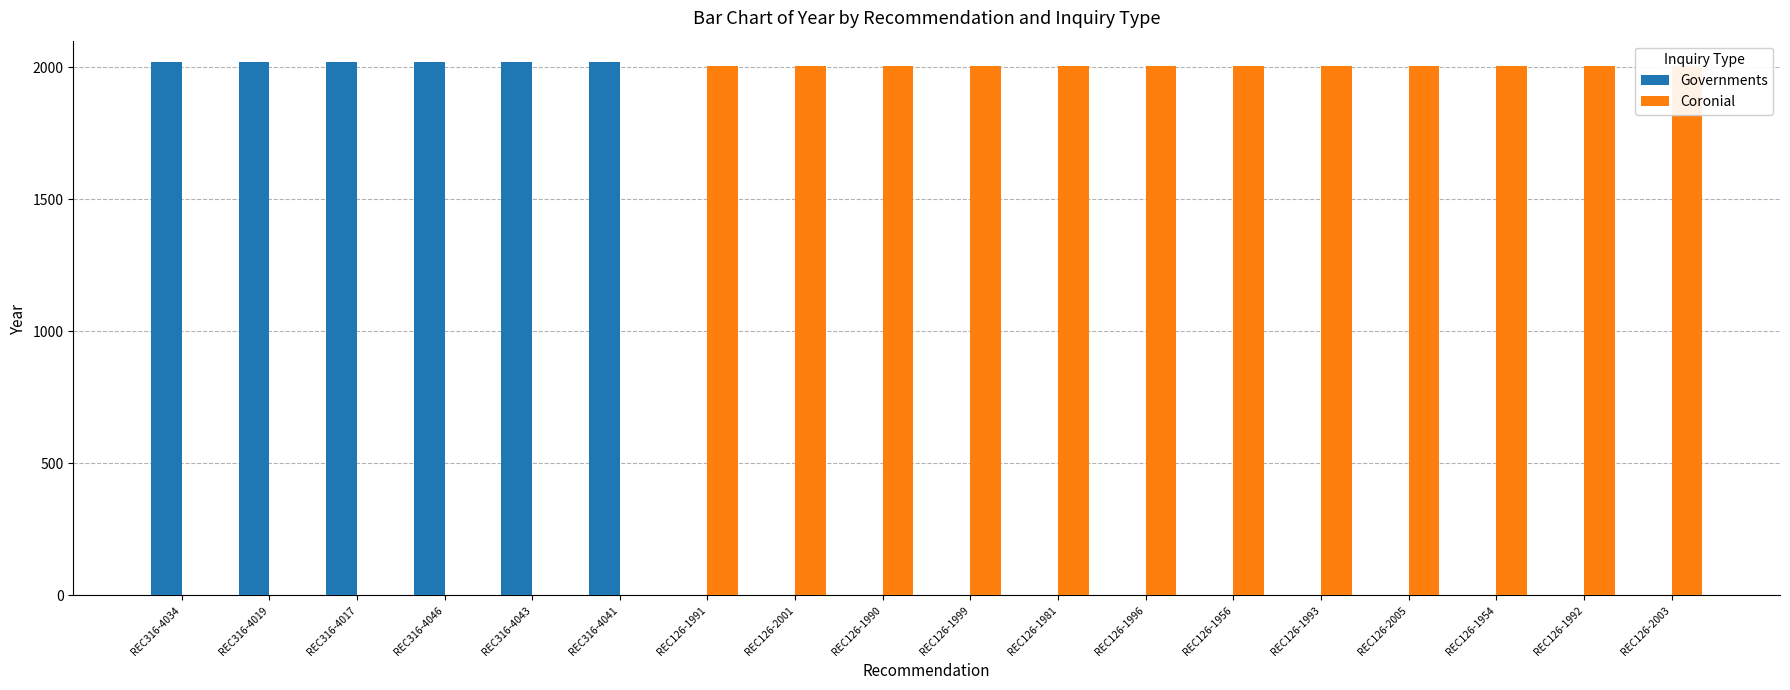

Does the chart contain any negative values?

No